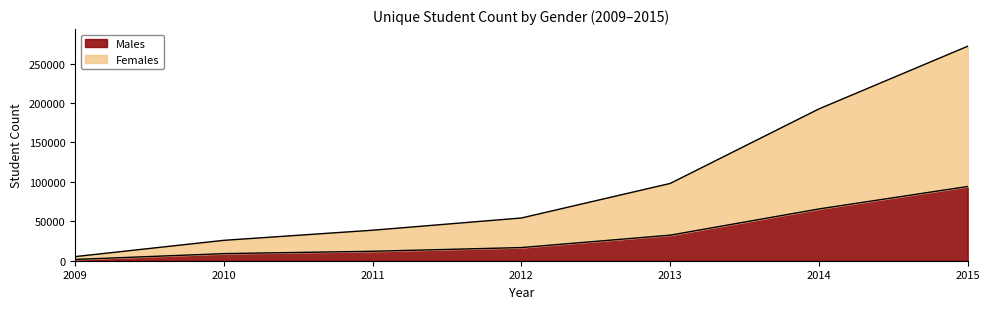

True or false: Females and Males intersect in this chart.

False